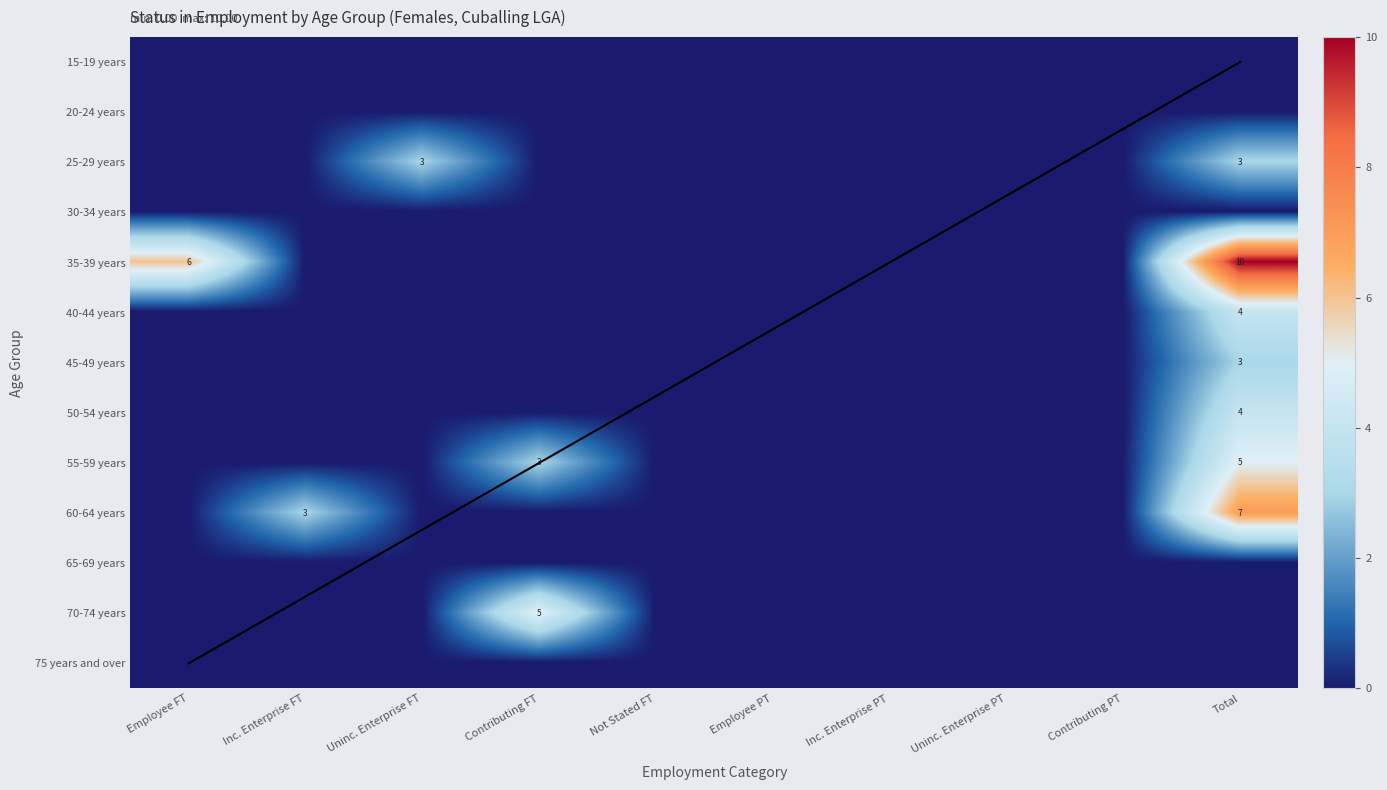

Where is 20-24 years nearest to the value 0?

Employee FT